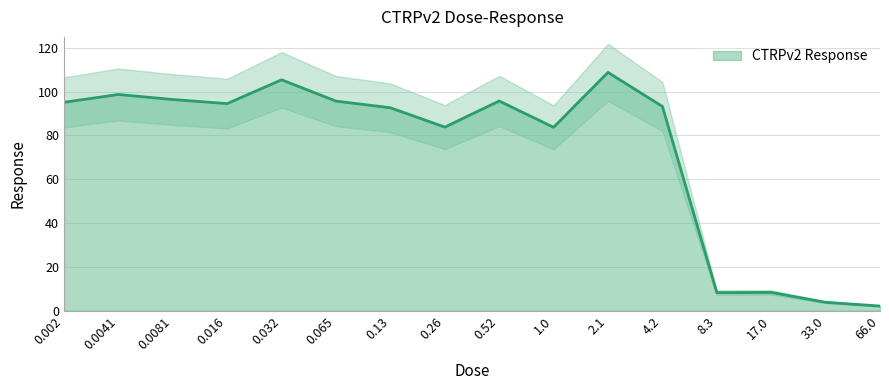

At which category does the data reach its first local peak?

0.0041